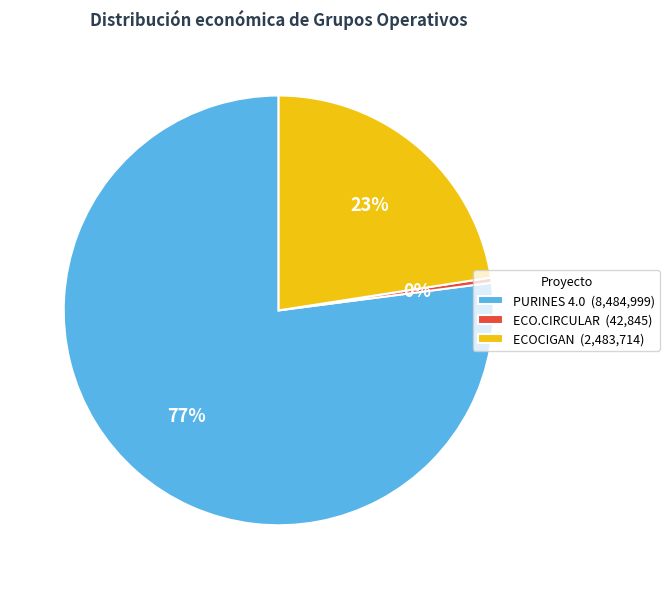

How many slices are in this pie chart?

3